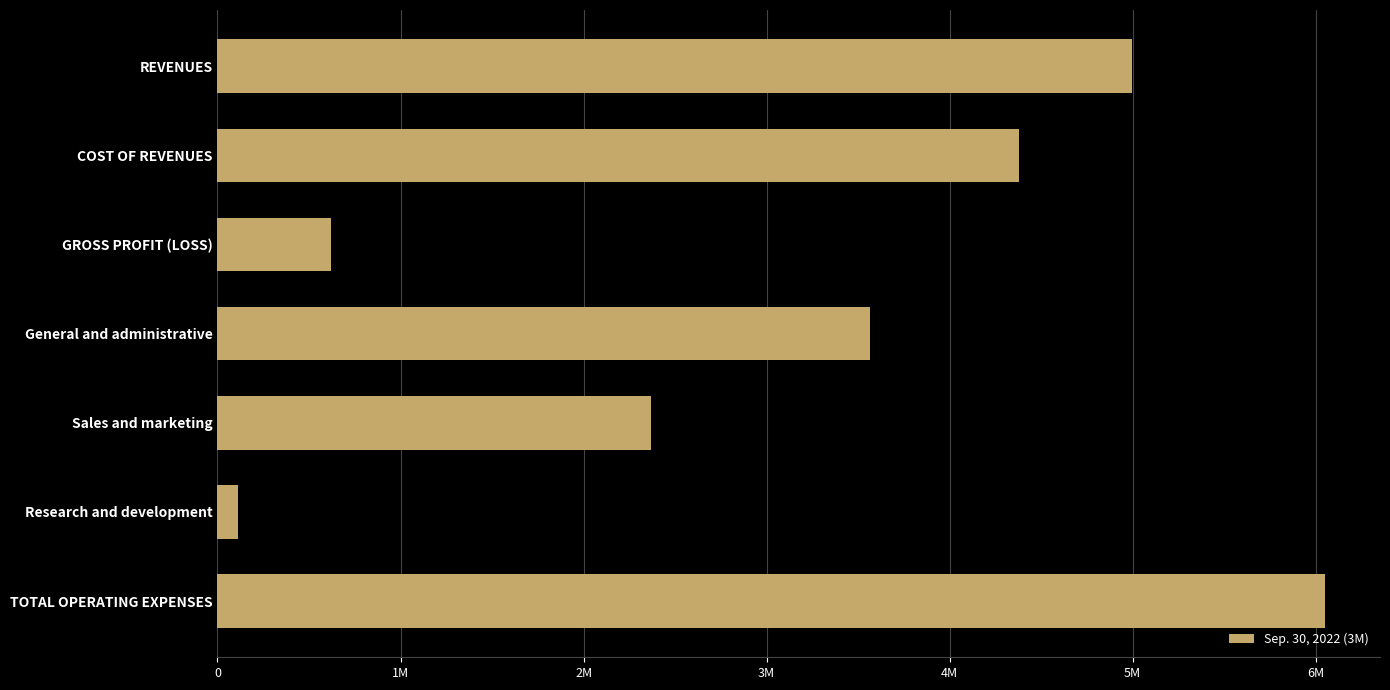

Does the chart contain any negative values?

No